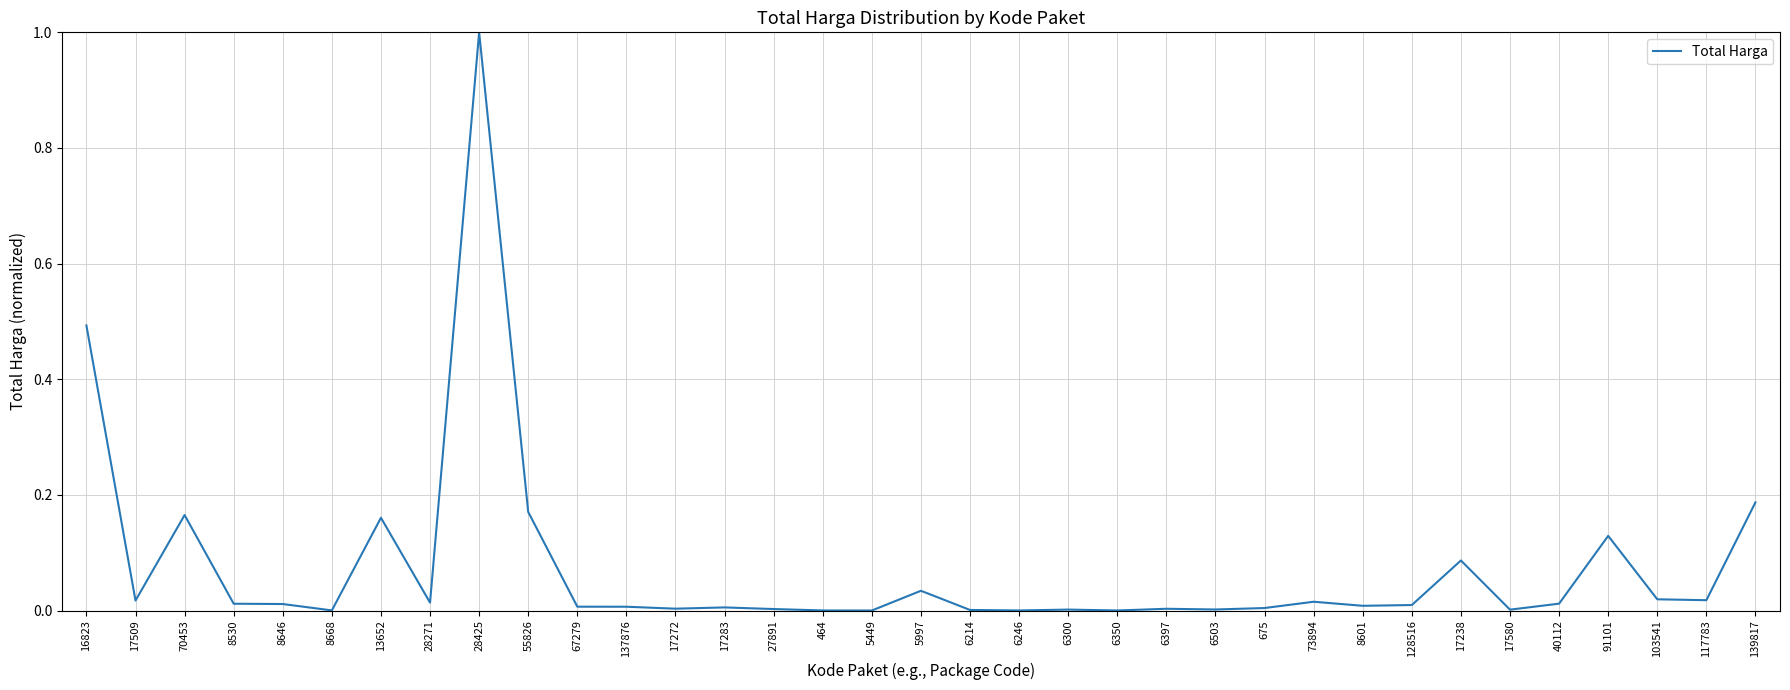

What is the change in value from 16823 to 17238?

-0.4